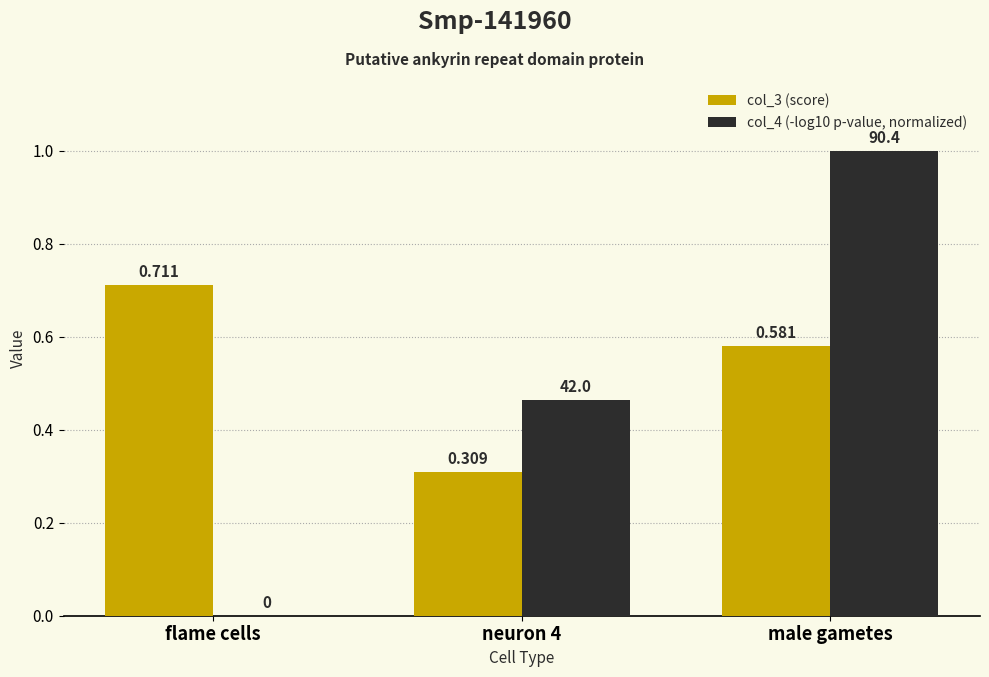

Which series has the widest spread of values?

col_4 (-log10 p-value, normalized)